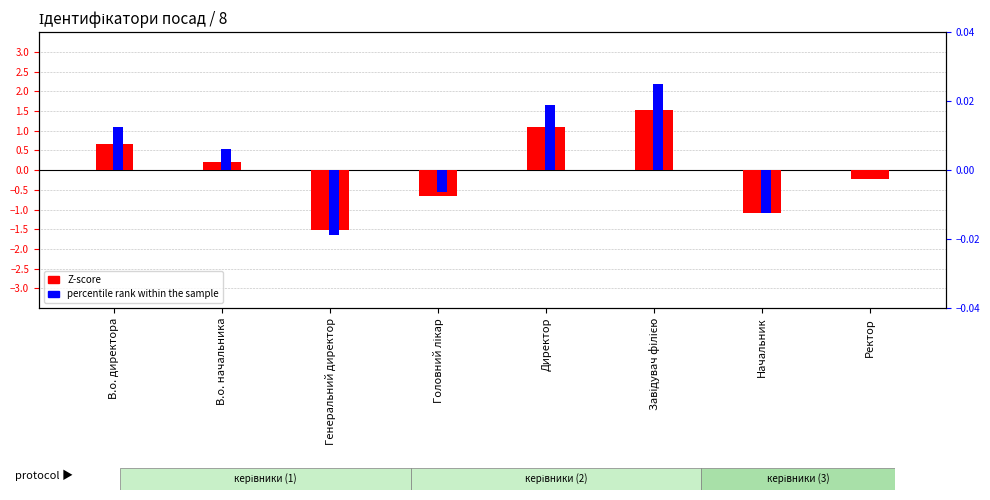

Rank the series by their maximum value, from lowest to highest.

percentile rank within the sample, Z-score